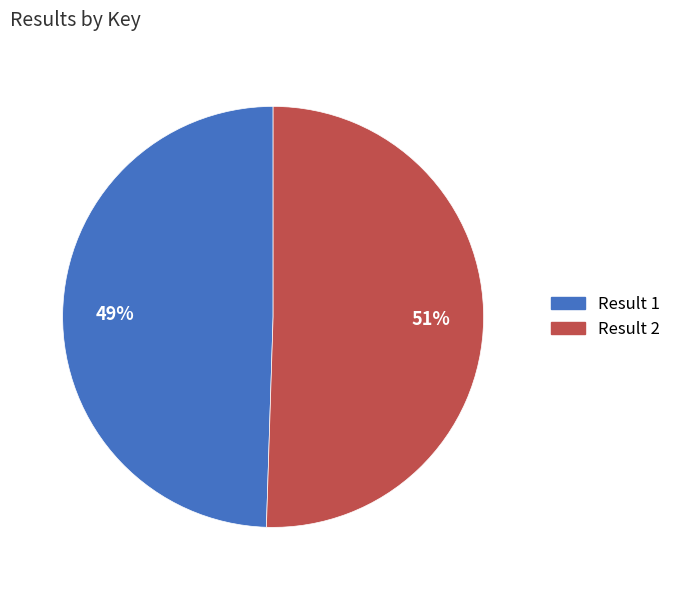

Which category has the smallest portion of the pie?

Result 1